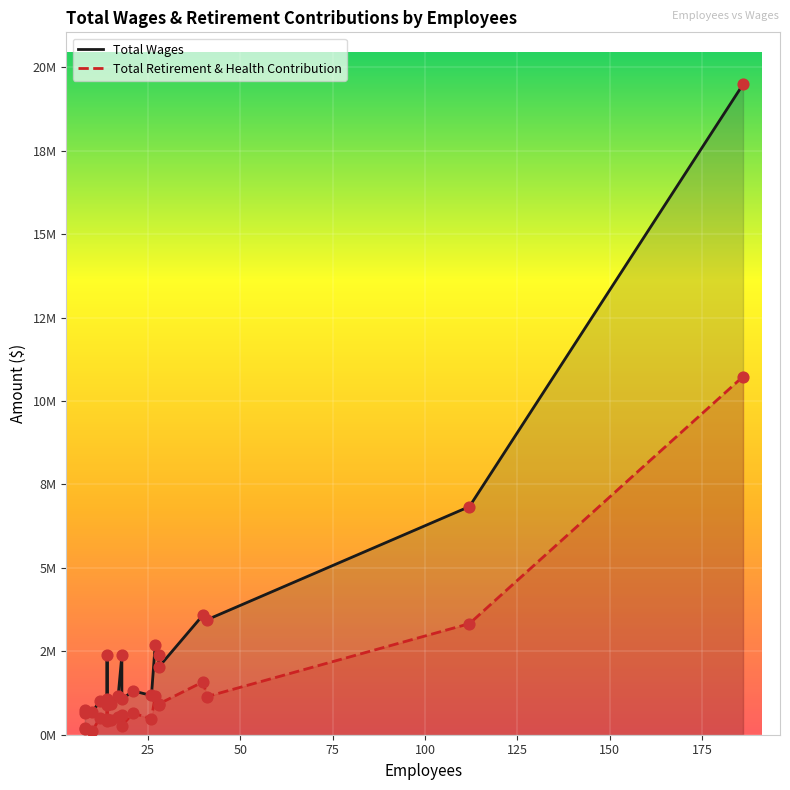

Which series contains the highest Y value?

Total Wages